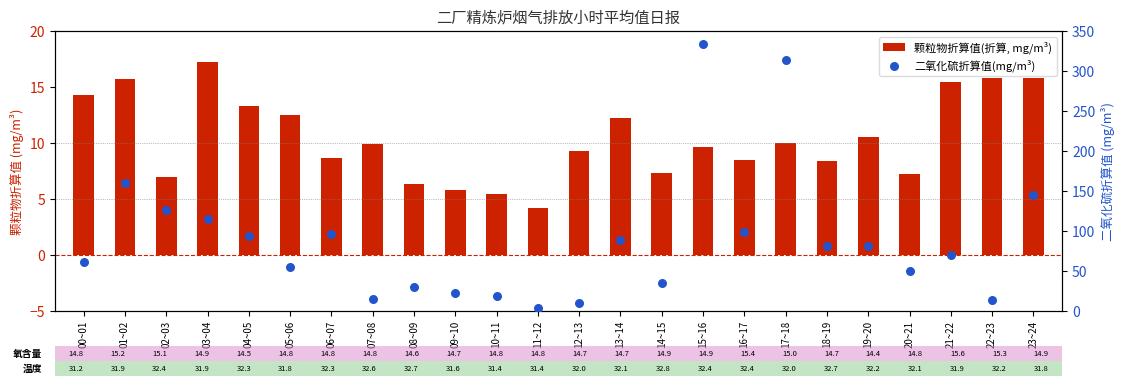

At which category is the sum across all series the highest?

15~16